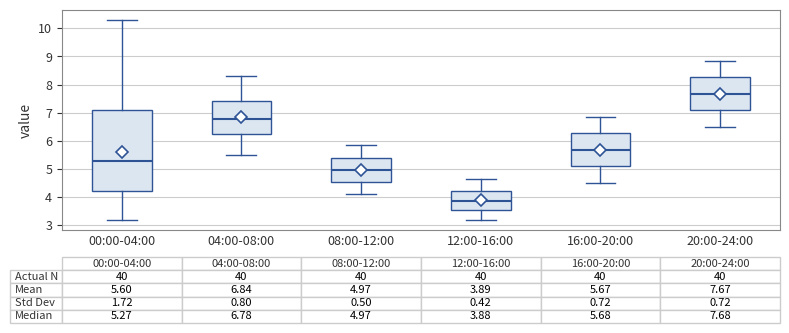

Which box is the tallest, from its lower edge to its upper edge?

00:00-04:00